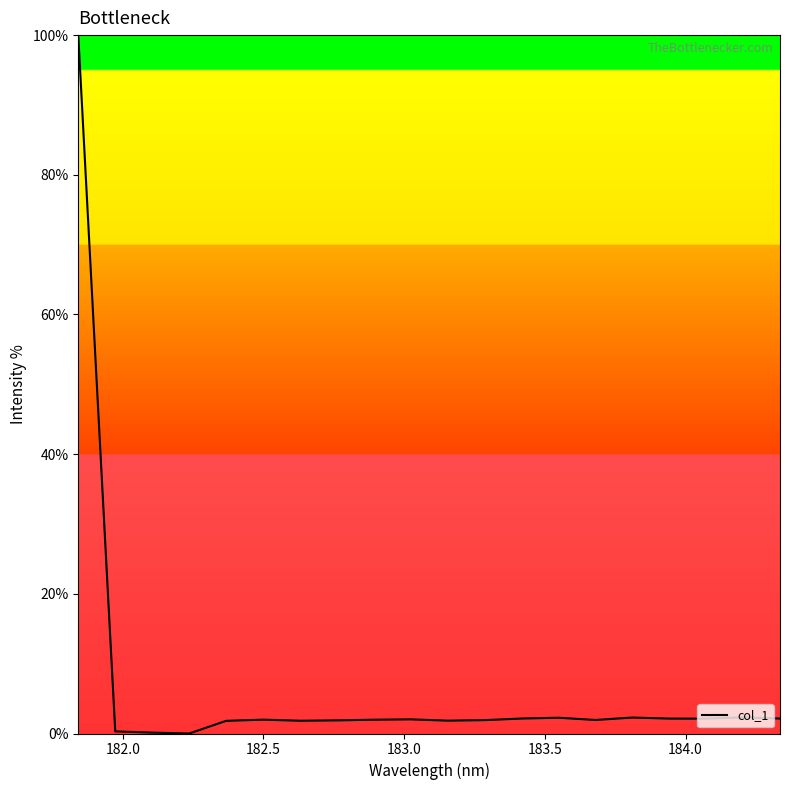

What is the greatest value displayed?

100.0